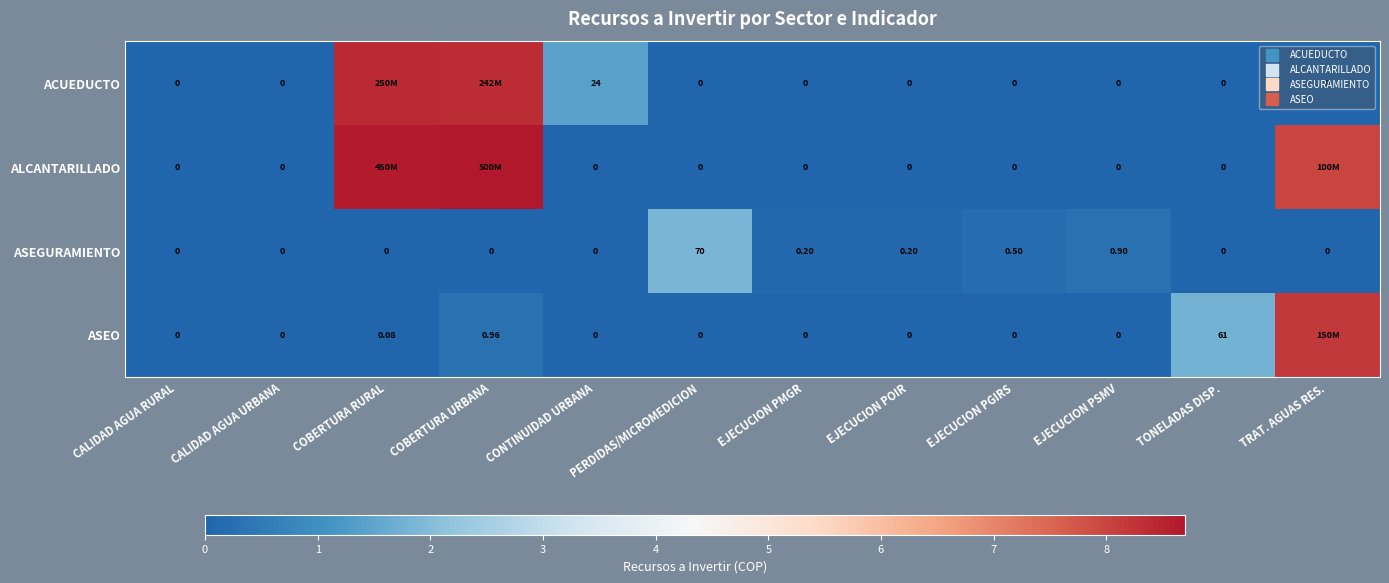

What is the maximum value for ACUEDUCTO?

8.4